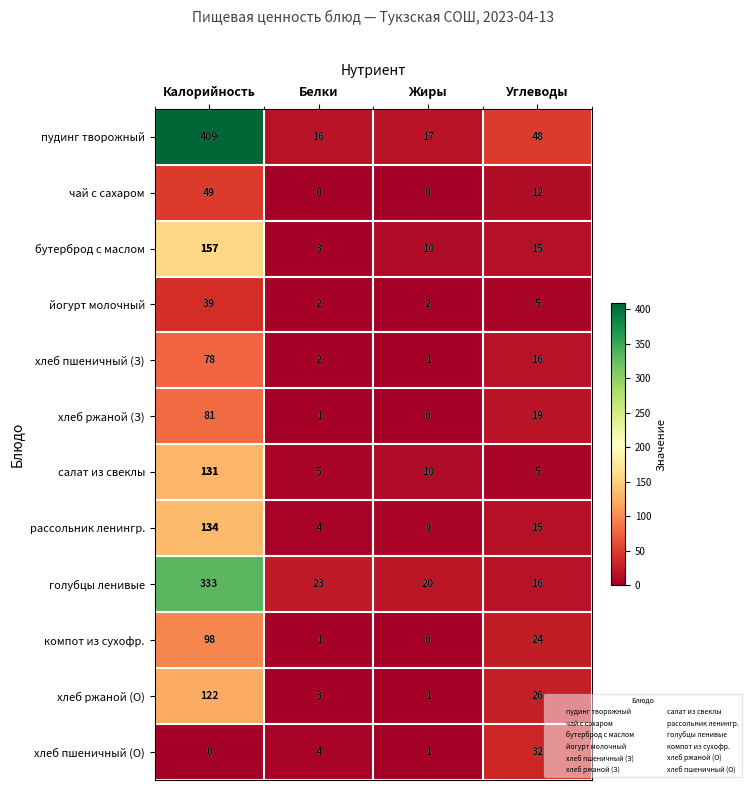

How many data points does each series have?

4